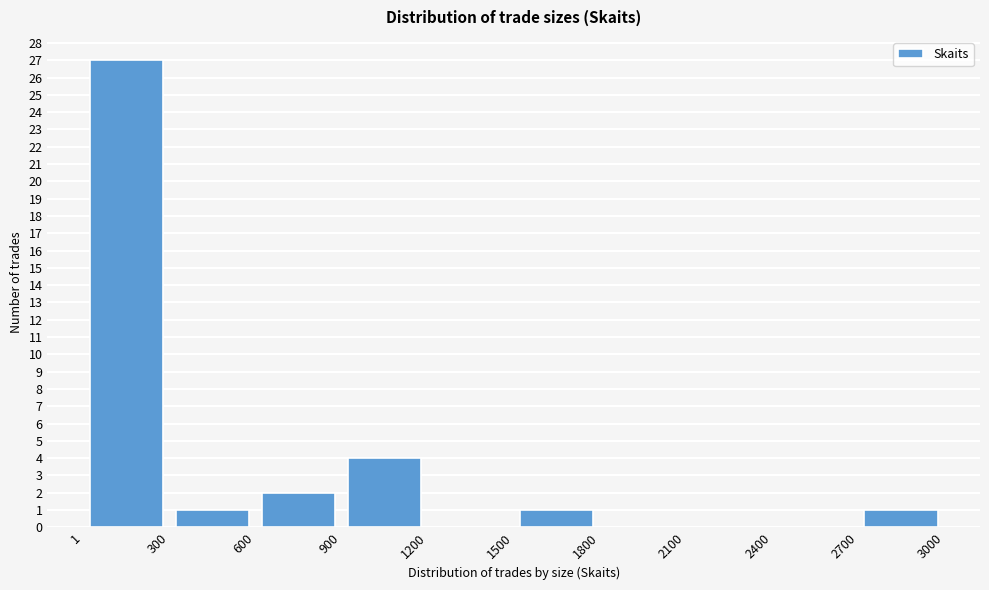

Reading left to right, list every bar in this chart as the range it spans on the x-axis followed by its height. The values are not printed on the chart, so give them approximately, as read against the axis.

1 to 300: 27
300 to 600: 1
600 to 900: 2
900 to 1200: 4
1200 to 1500: 0
1500 to 1800: 1
1800 to 2100: 0
2100 to 2400: 0
2400 to 2700: 0
2700 to 3000: 1